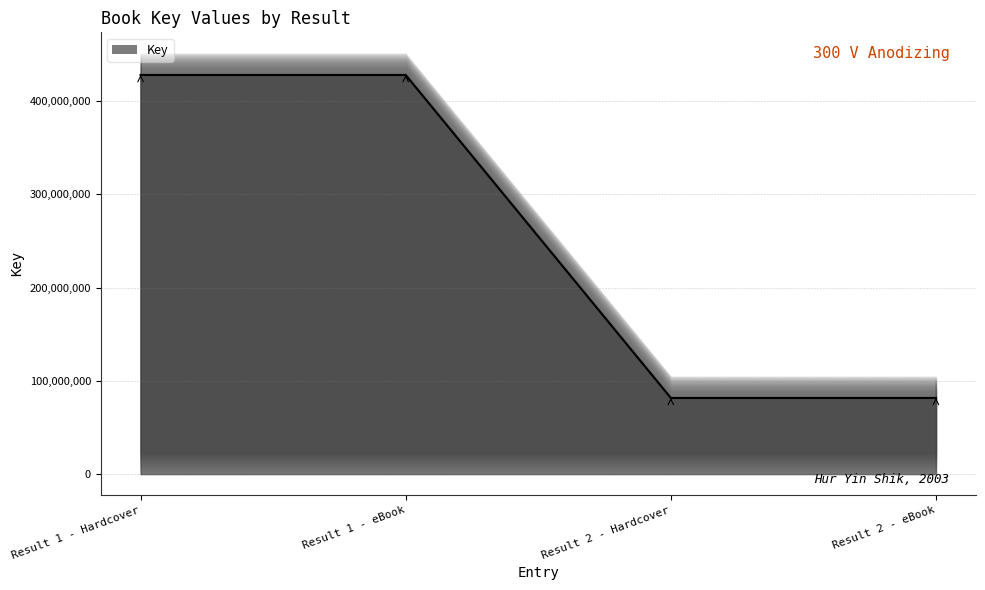

Between Result 2 - Hardcover and Result 1 - Hardcover, which is larger?

Result 1 - Hardcover